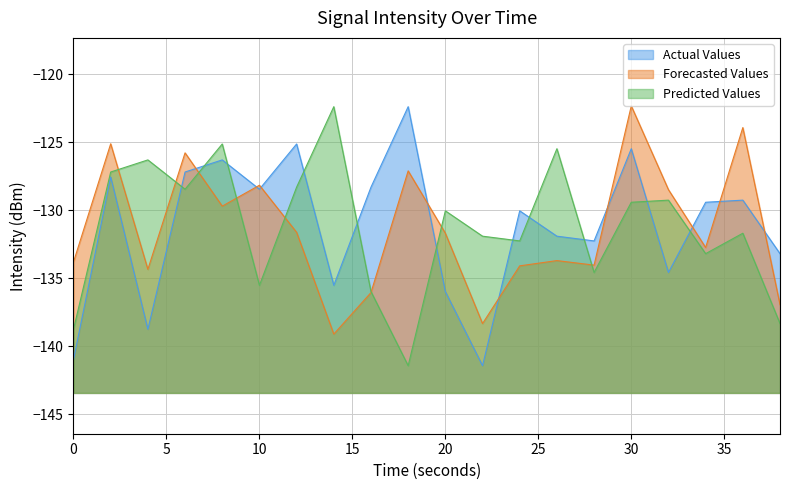

List the labels in order of Predicted Values value, largest first.

14, 8, 26, 4, 2, 12, 6, 32, 30, 20, 36, 22, 24, 34, 28, 10, 16, 38, 0, 18